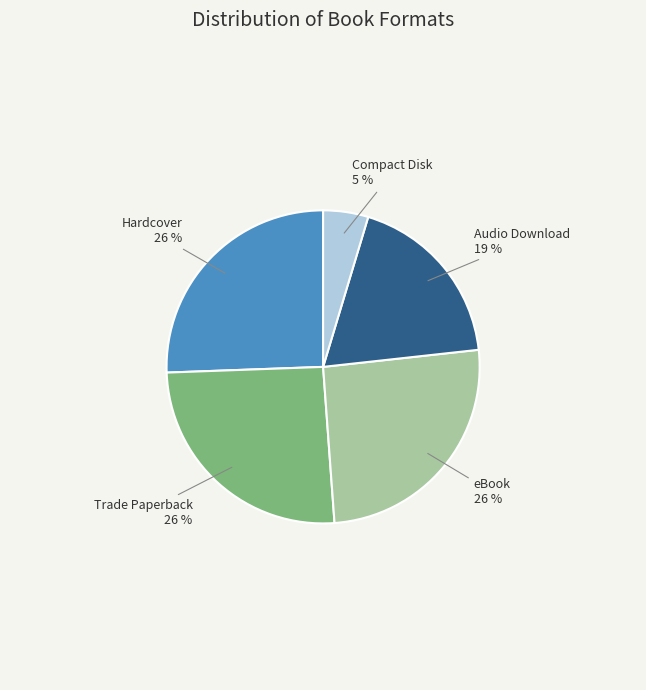

How many segments does this pie chart have?

5